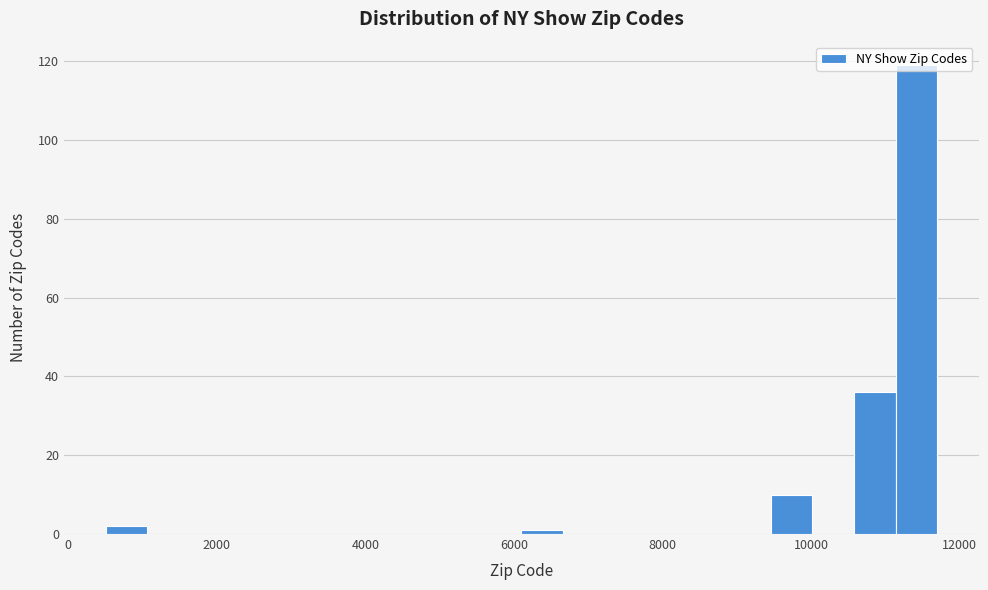

Read against the x-axis, roughly where is the centre of the tallest bar?

11400